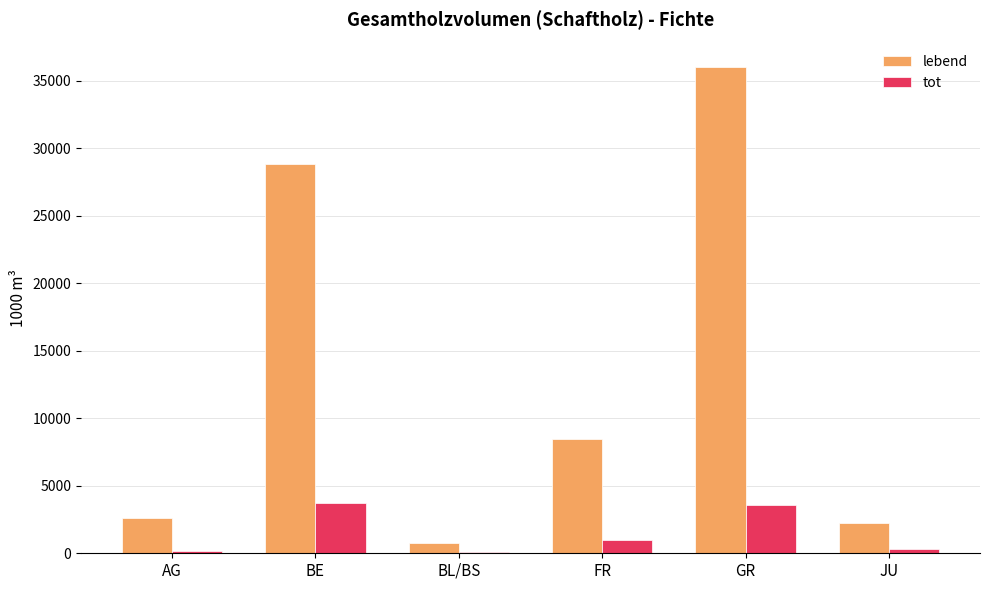

At which category is the sum across all series the highest?

GR